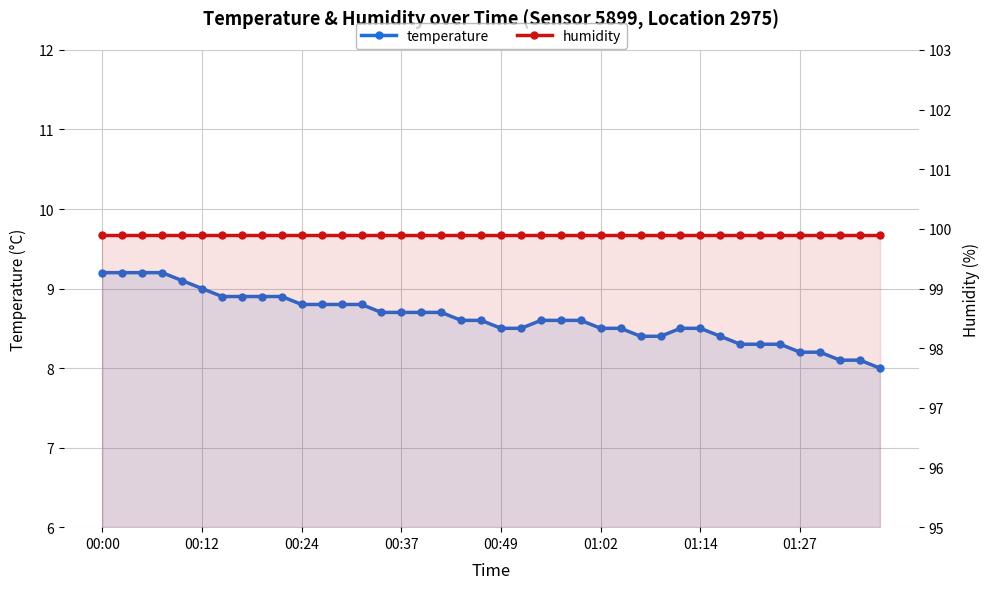

True or false: temperature and humidity cross at least once.

False